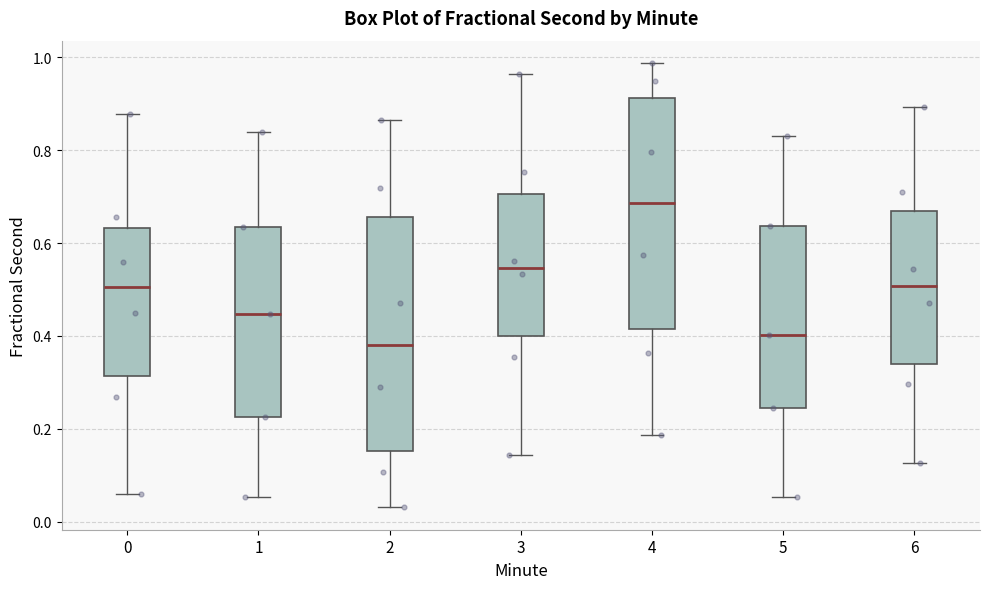

Which box's median line is the lowest?

2